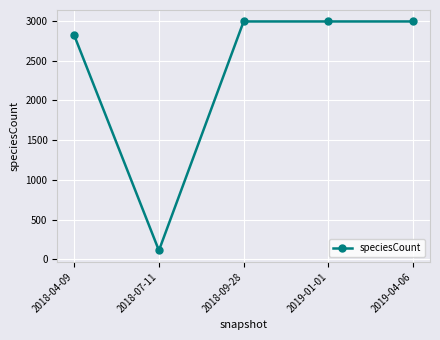

Reading left to right, transcribe all the data shown in this chart.

2018-04-09=2817	2018-07-11=113	2018-09-28=2992	2019-01-01=2992	2019-04-06=2992